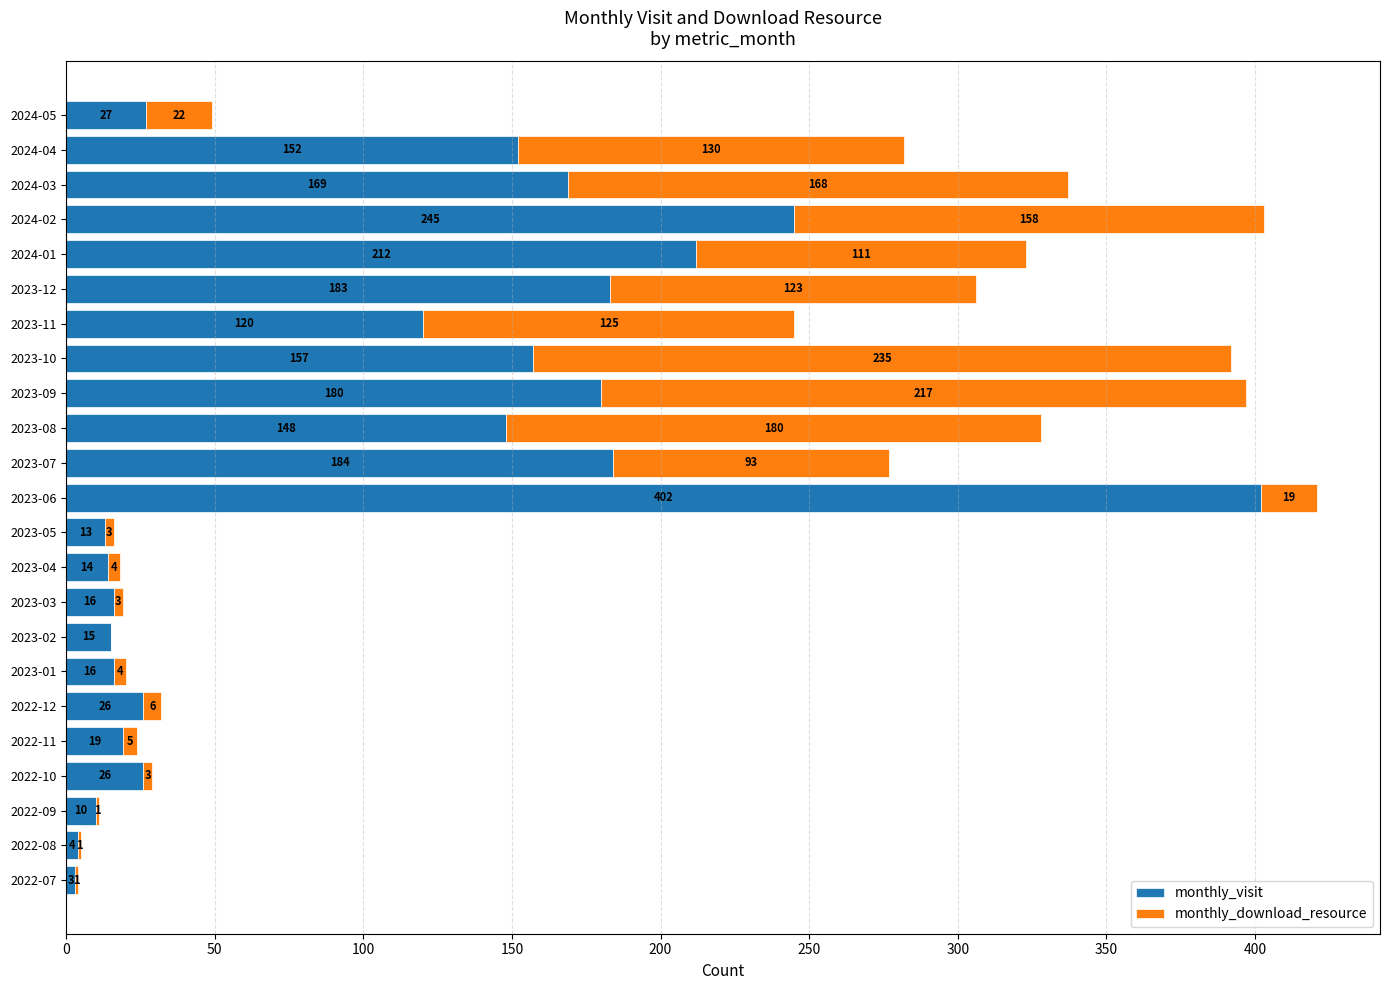

Count the number of data series in this chart.

2